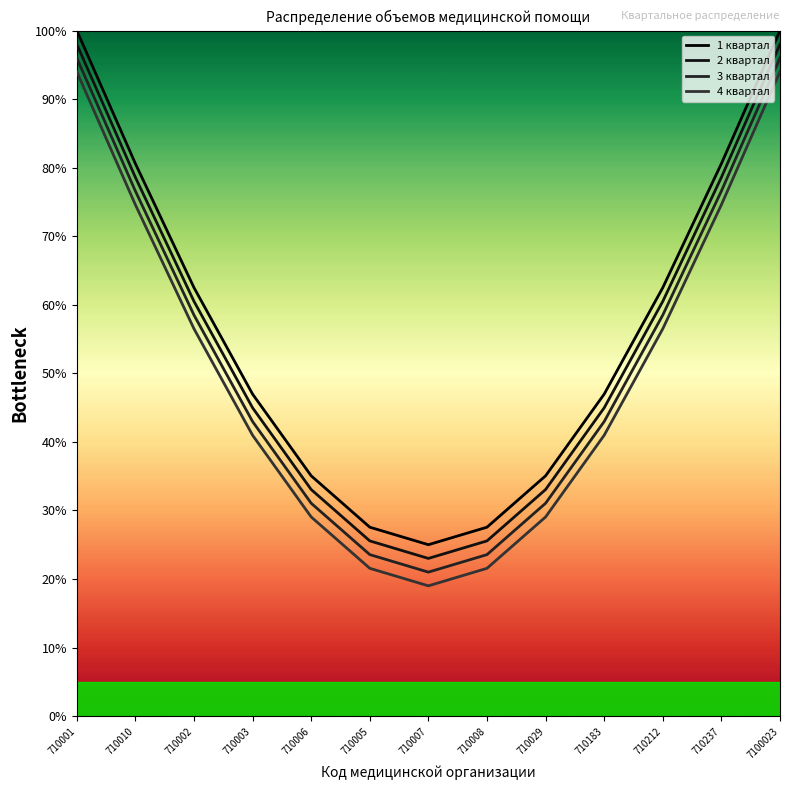

What is the total value across all series at 710007?

88.0